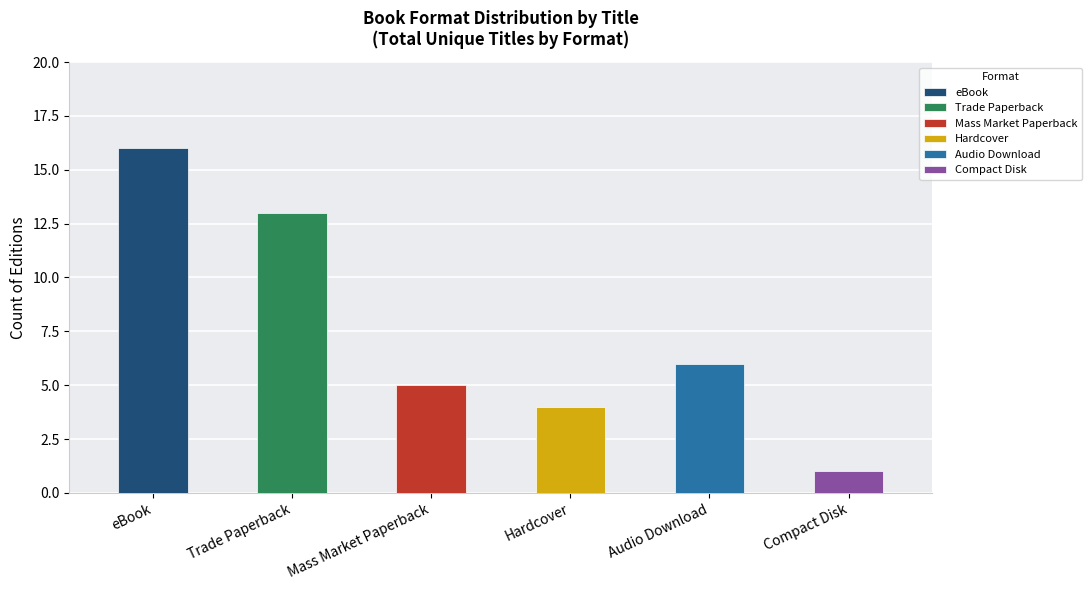

What is the smallest value displayed?

1